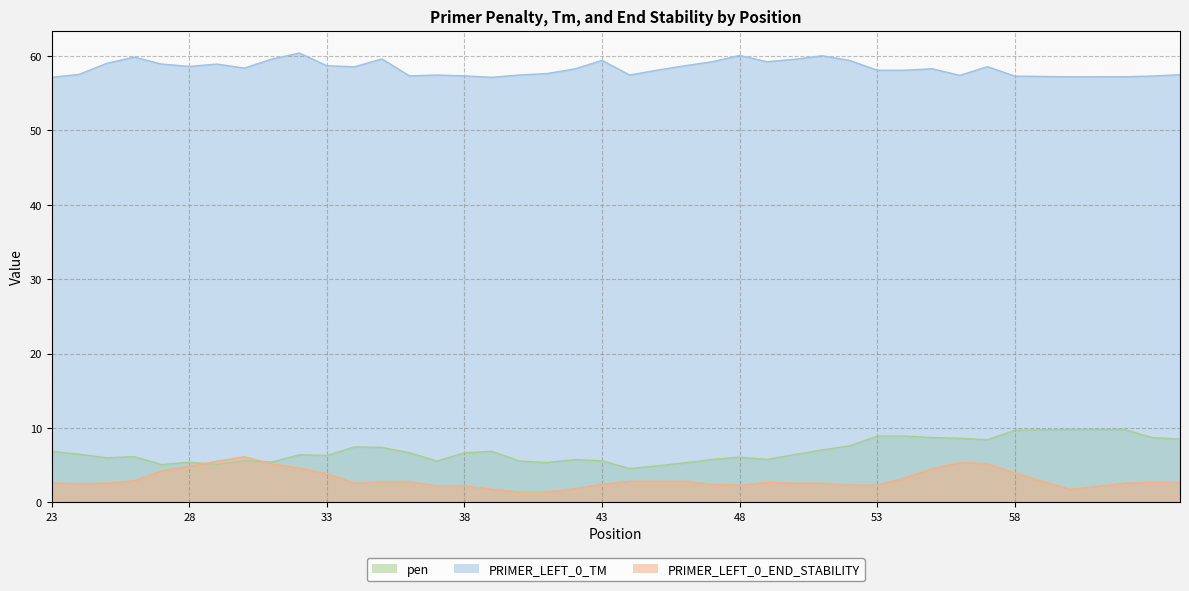

At how many categories does at least one series exceed 24?

40